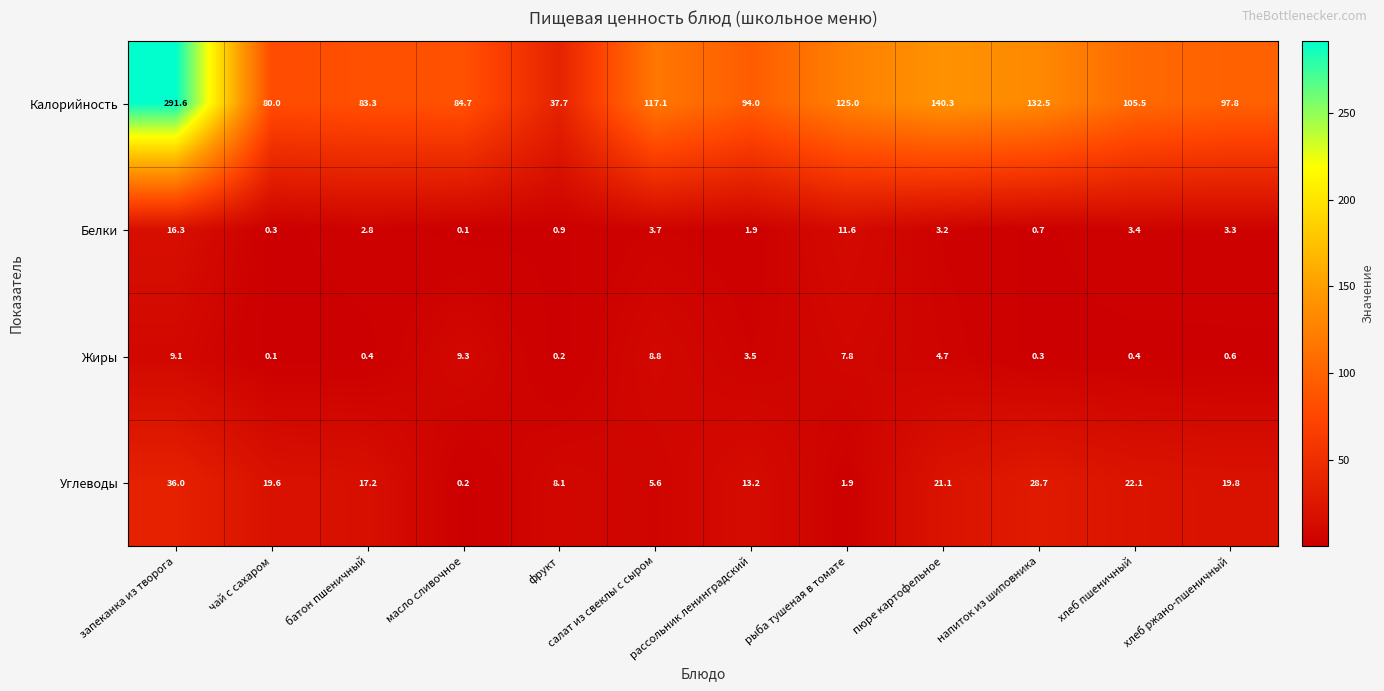

Where is Белки nearest to the value 8?

рыба тушеная в томате